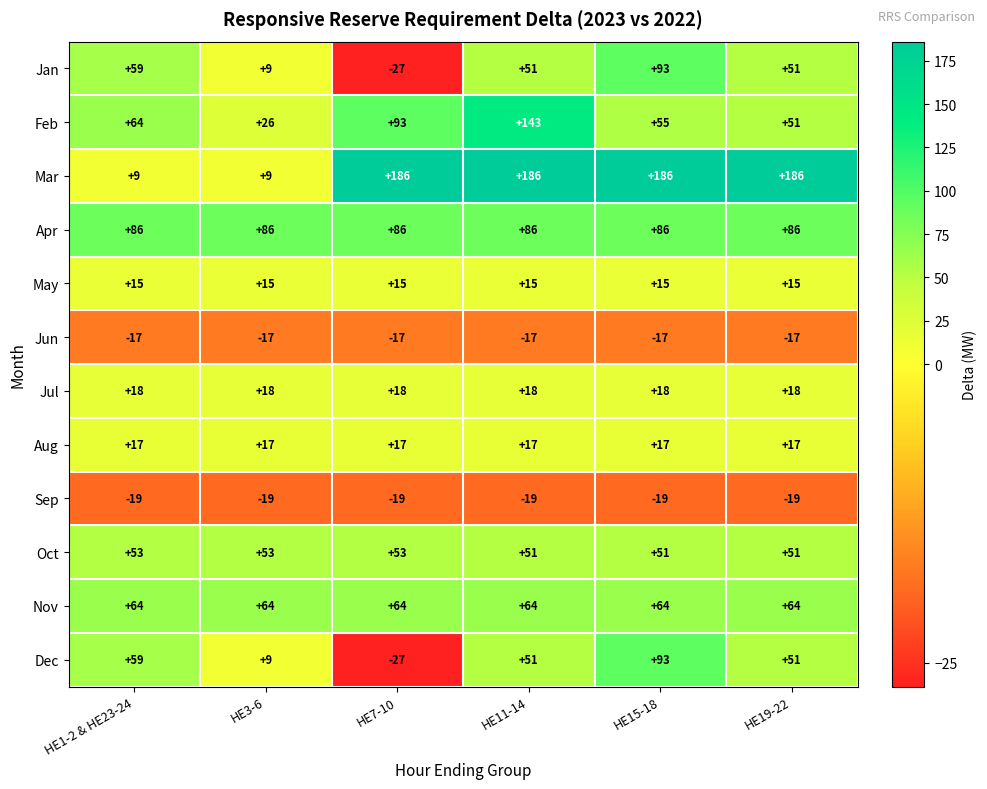

What is the sum of the May values at HE3-6 and HE1-2 & HE23-24?

30